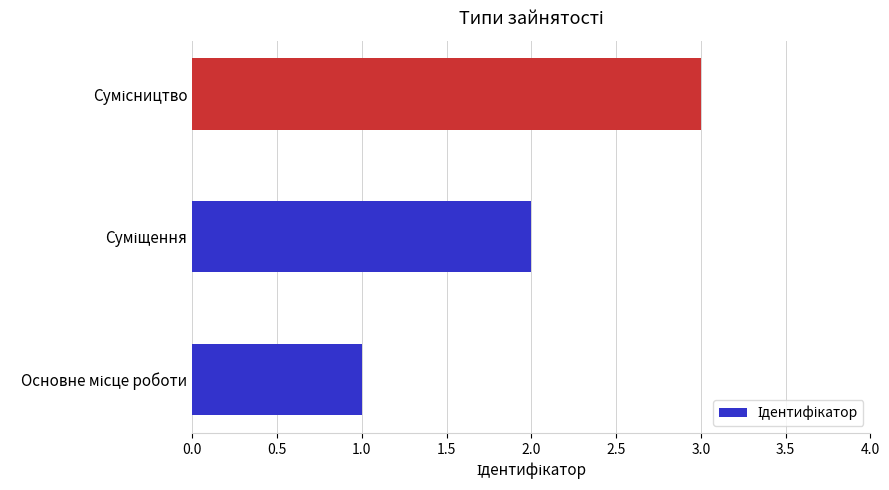

What is the maximum value shown in the chart?

3